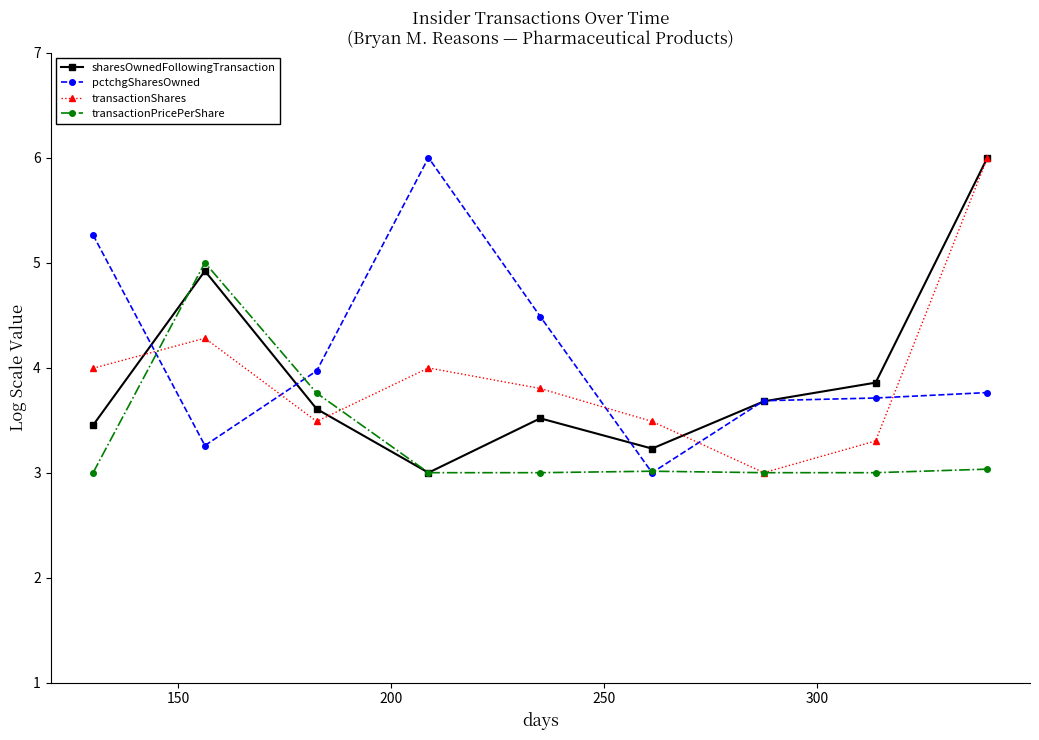

What is the maximum value shown in the chart?

6.0